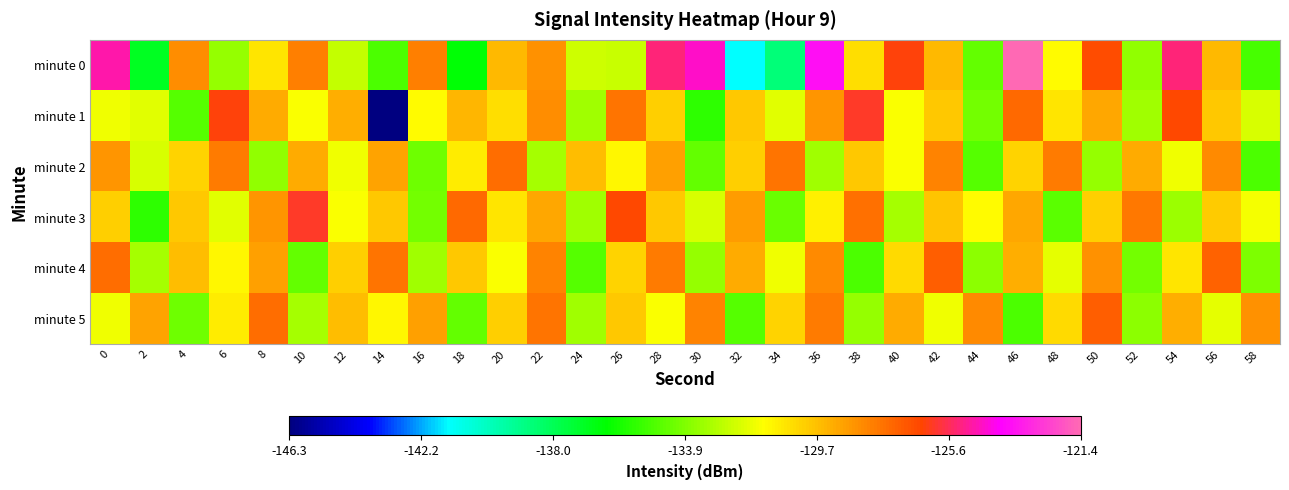

Which category has the lowest value across all series?

14